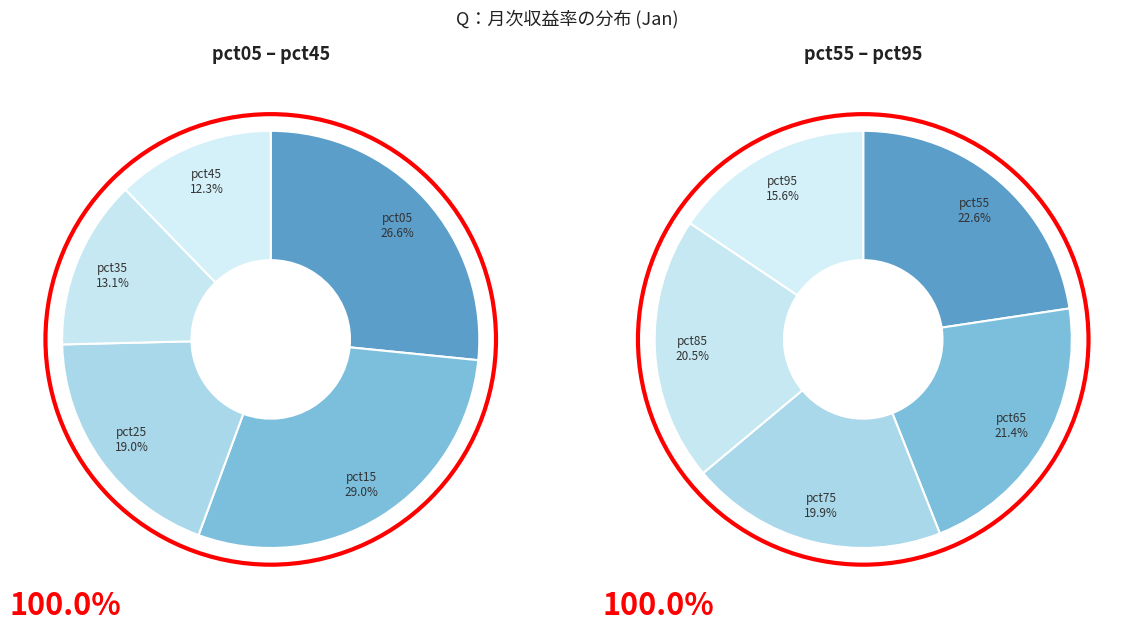

Is the sum of pct95 and pct45 greater than half?

No